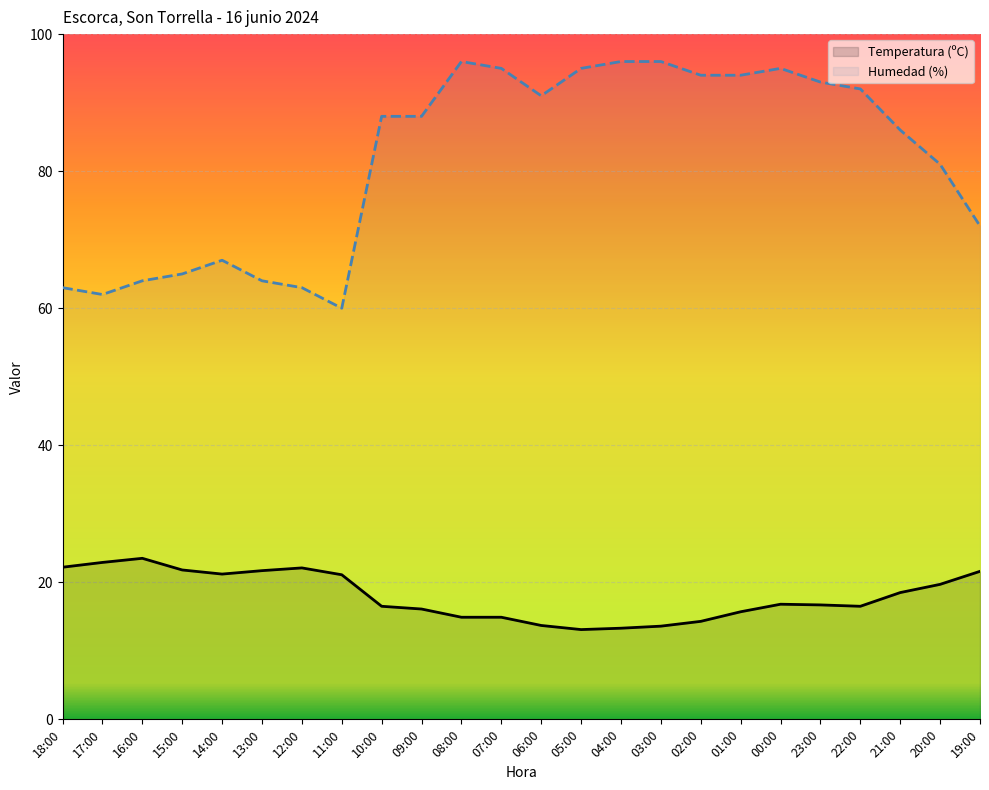

What are all the series names shown in the legend?

Temperatura (ºC), Humedad (%)